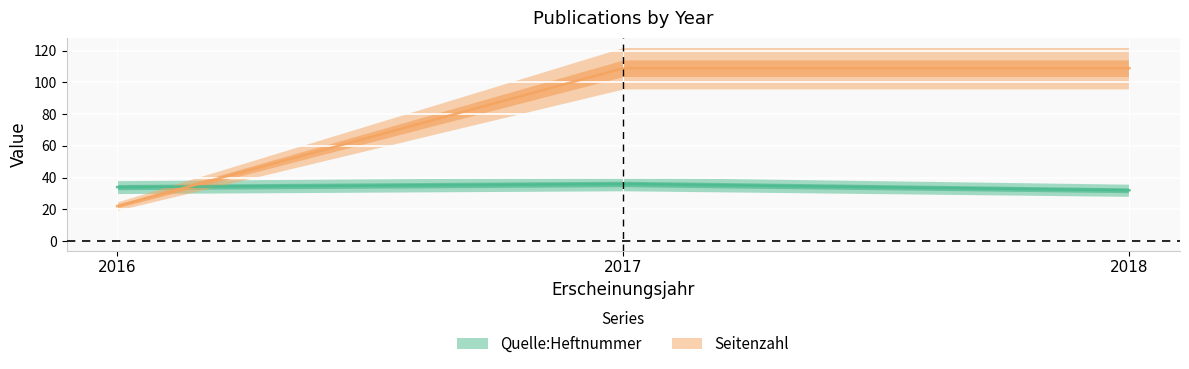

How many lines are shown in the chart?

2